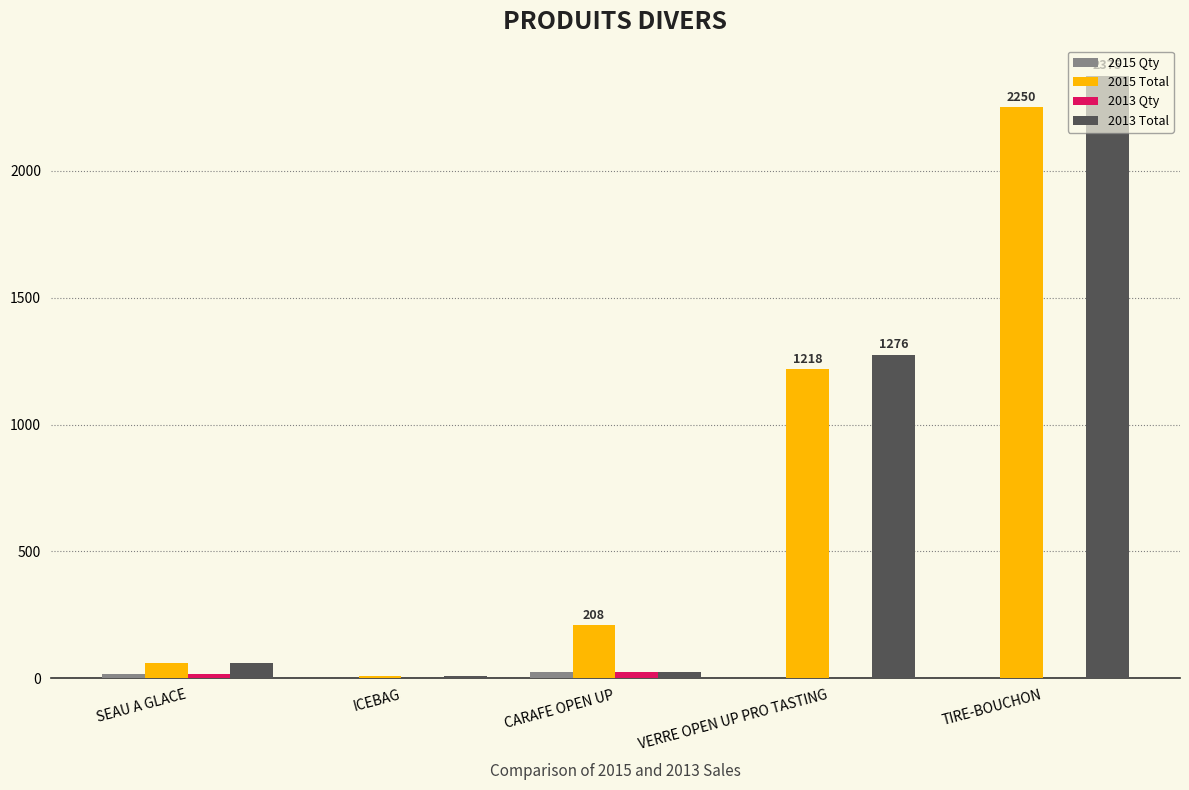

What is the total value across all series at TIRE-BOUCHON?

4630.0